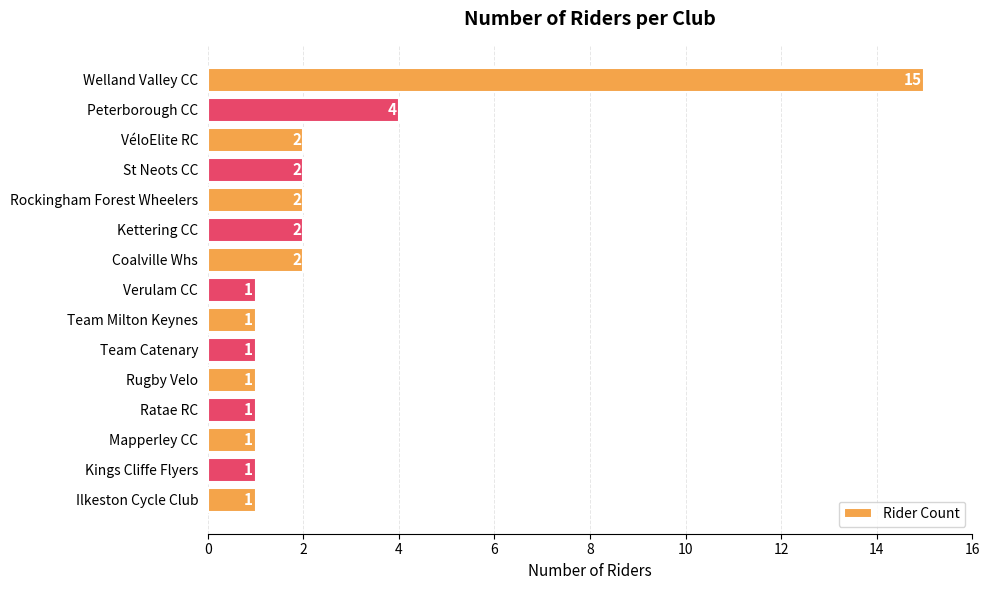

What is the smallest value displayed?

1